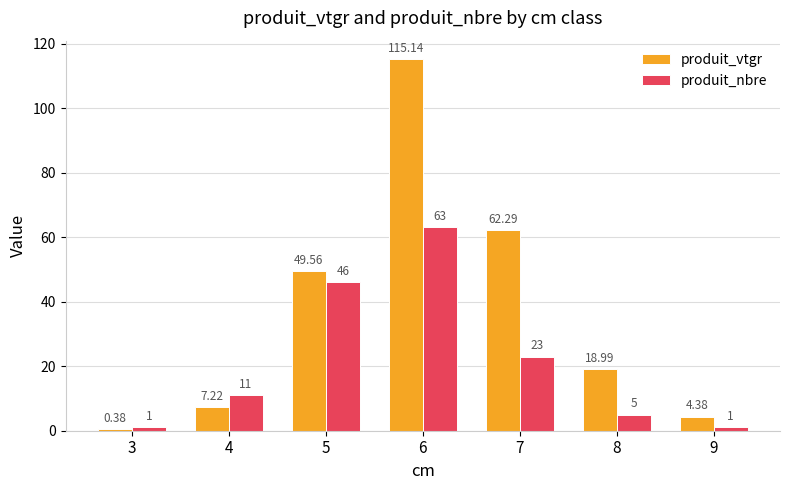

Which series has the largest total across all categories?

produit_vtgr